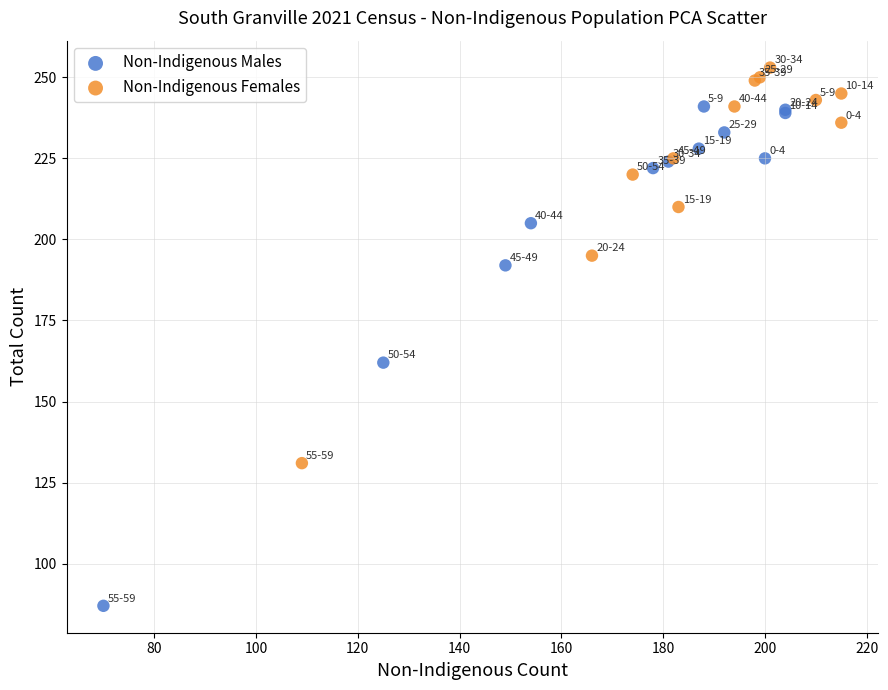

Which series reaches the minimum Y coordinate?

Non-Indigenous Males